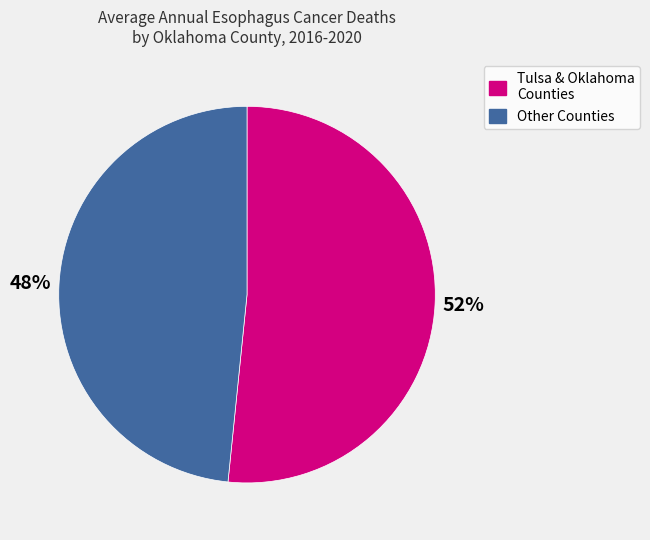

Is there a majority slice in this chart?

Yes